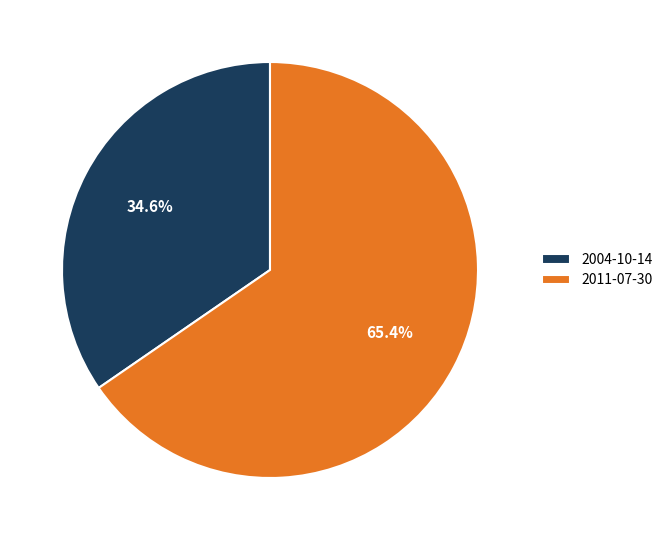

Is it true that 2004-10-14 is 48% of the pie?

False